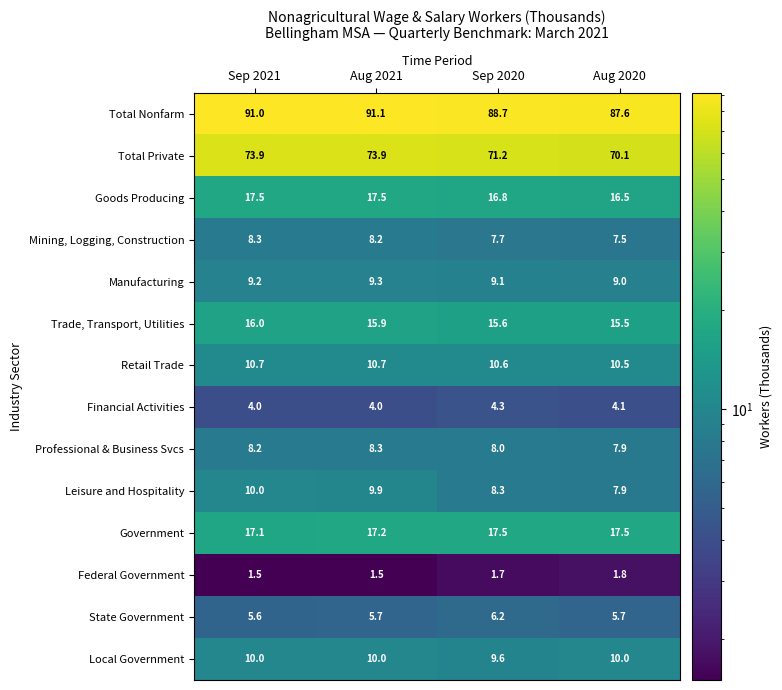

What is the greatest value displayed?

91.1